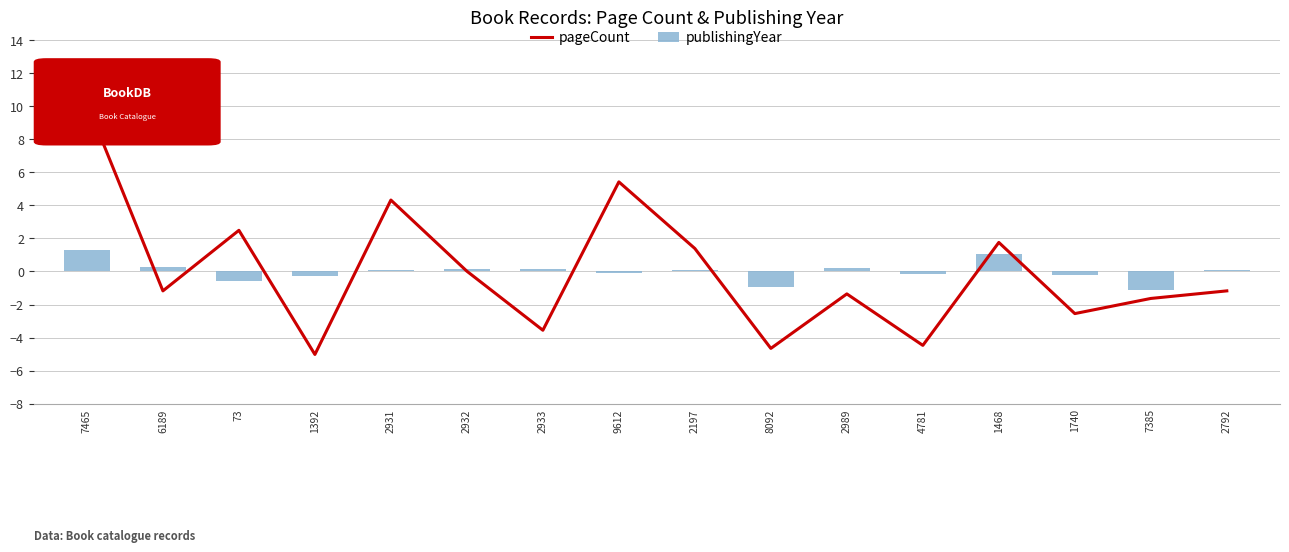

Where is pageCount nearest to the value 2?

1468